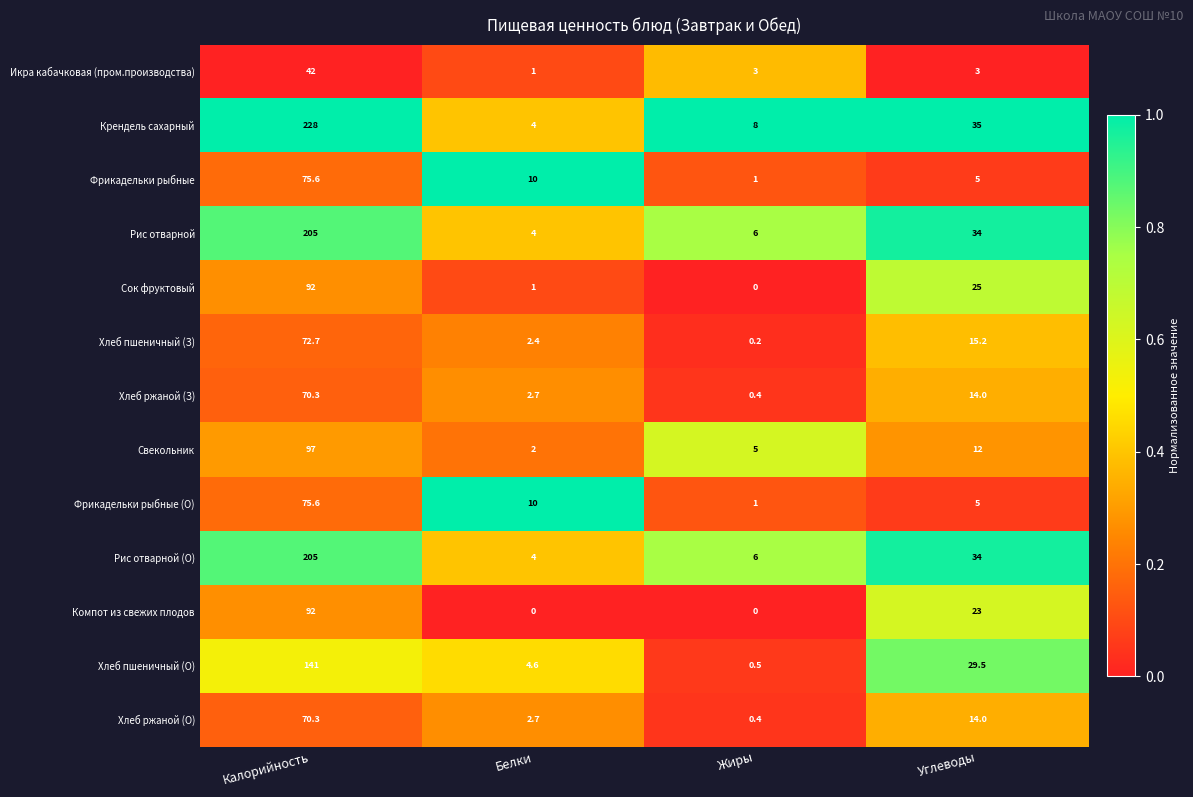

At which label does Хлеб ржаной (З) first exceed 14?

Калорийность